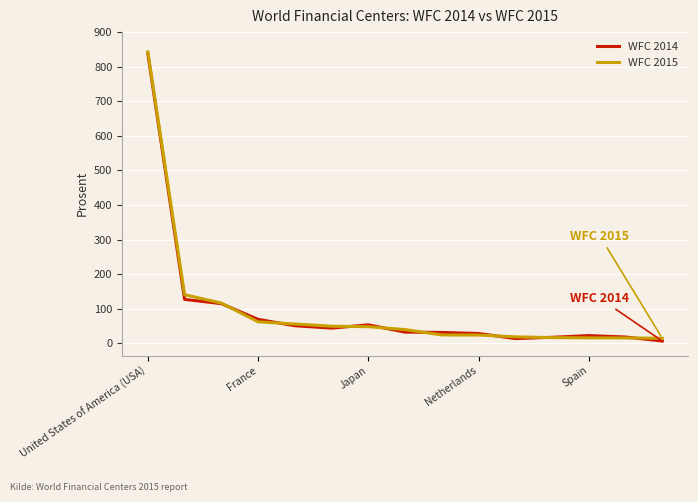

What is the maximum value for WFC 2014?

837.6